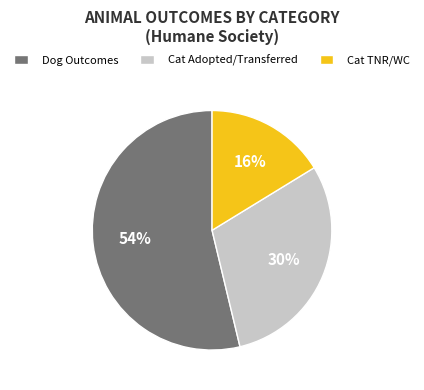

To the nearest percent, what is the average slice percentage?

33%